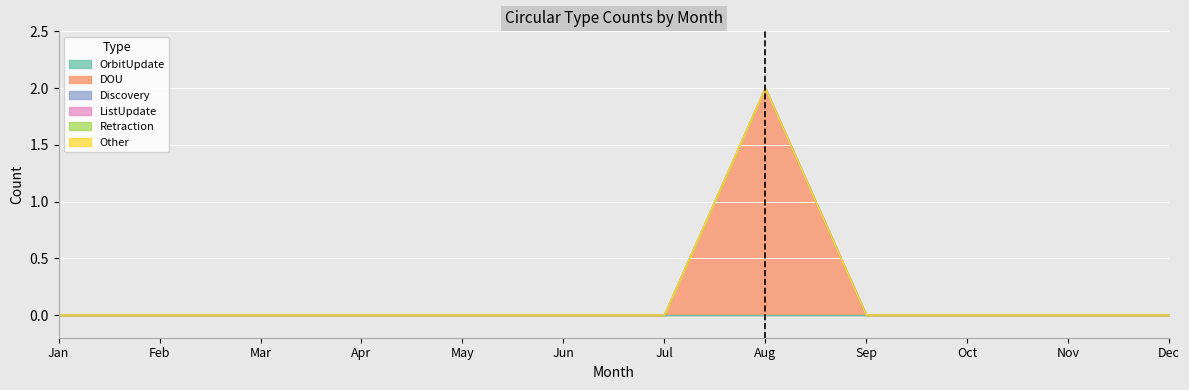

Which series has the widest spread of values?

DOU